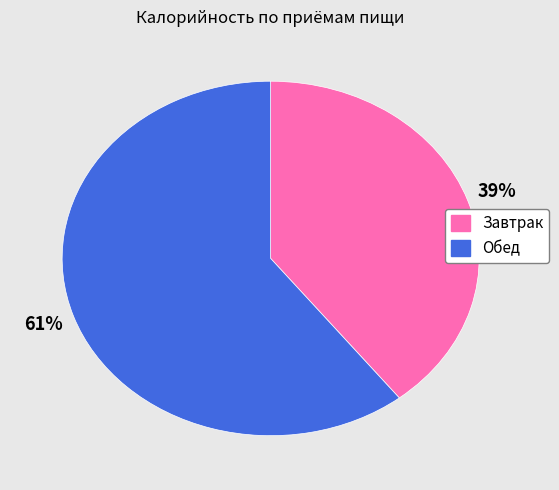

To the nearest percent, what is the combined percentage of Обед and Завтрак?

100%